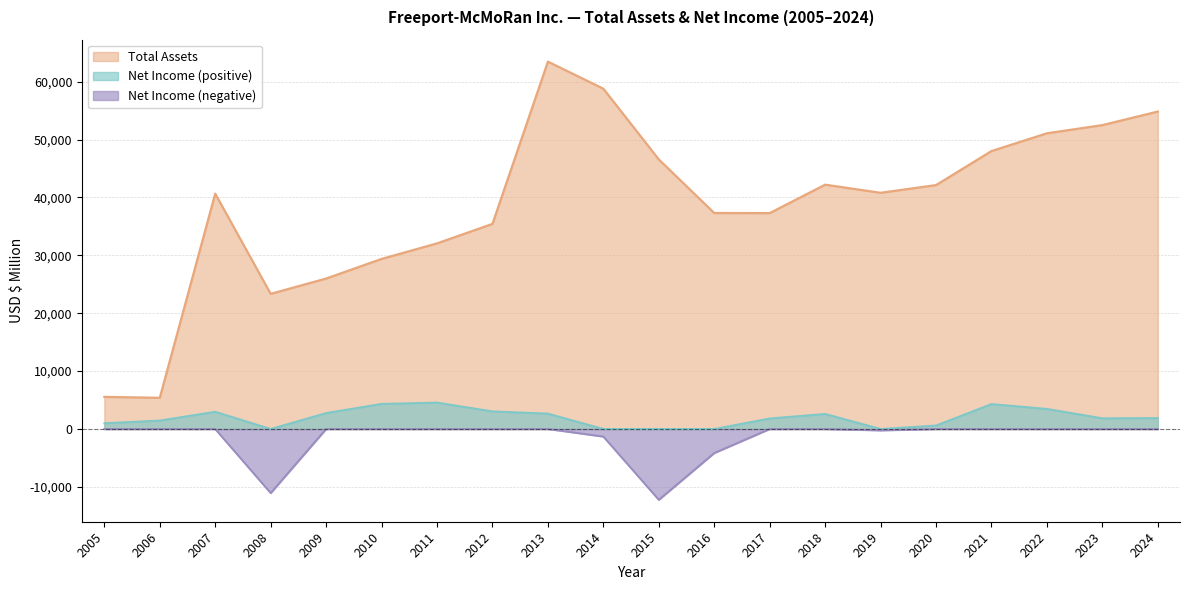

The value at 2021 is 48022. True or false?

True